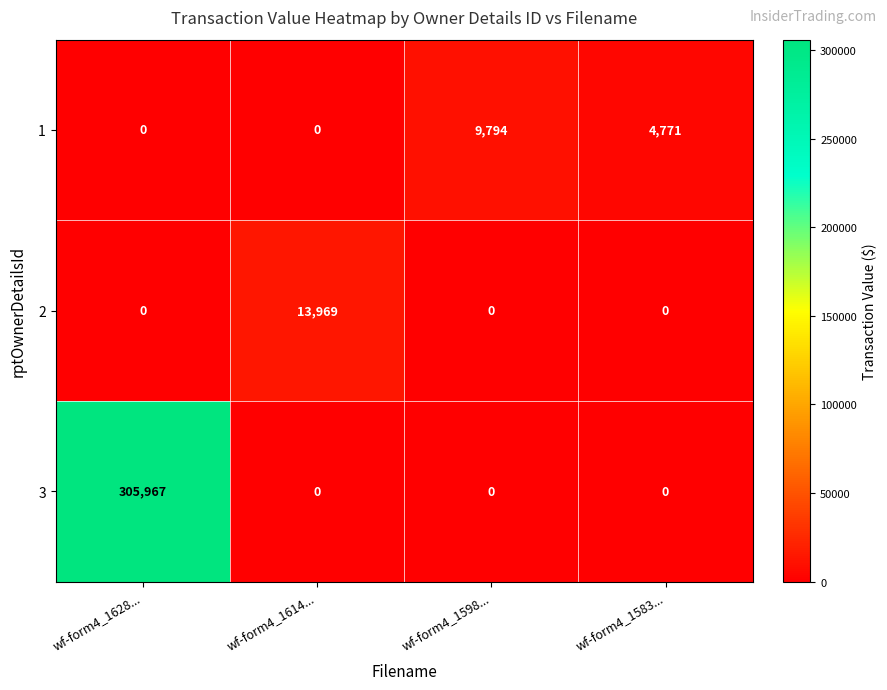

Which series has the largest total across all categories?

3